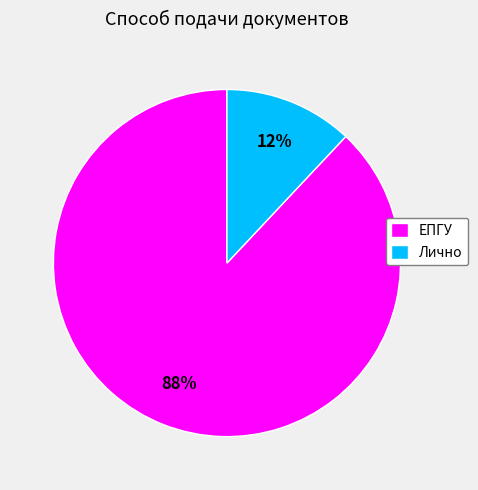

What is the ratio of the value at ЕПГУ to the value at Лично?

7.3